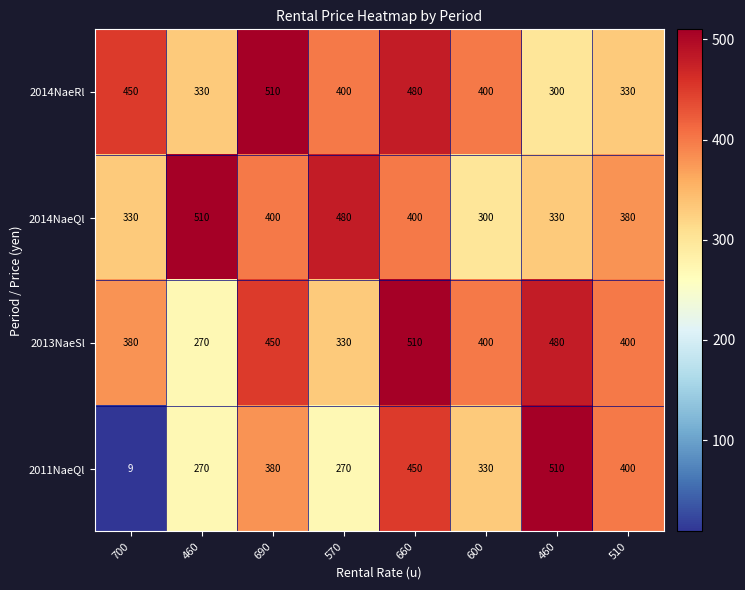

Which category has the lowest value across all series?

700